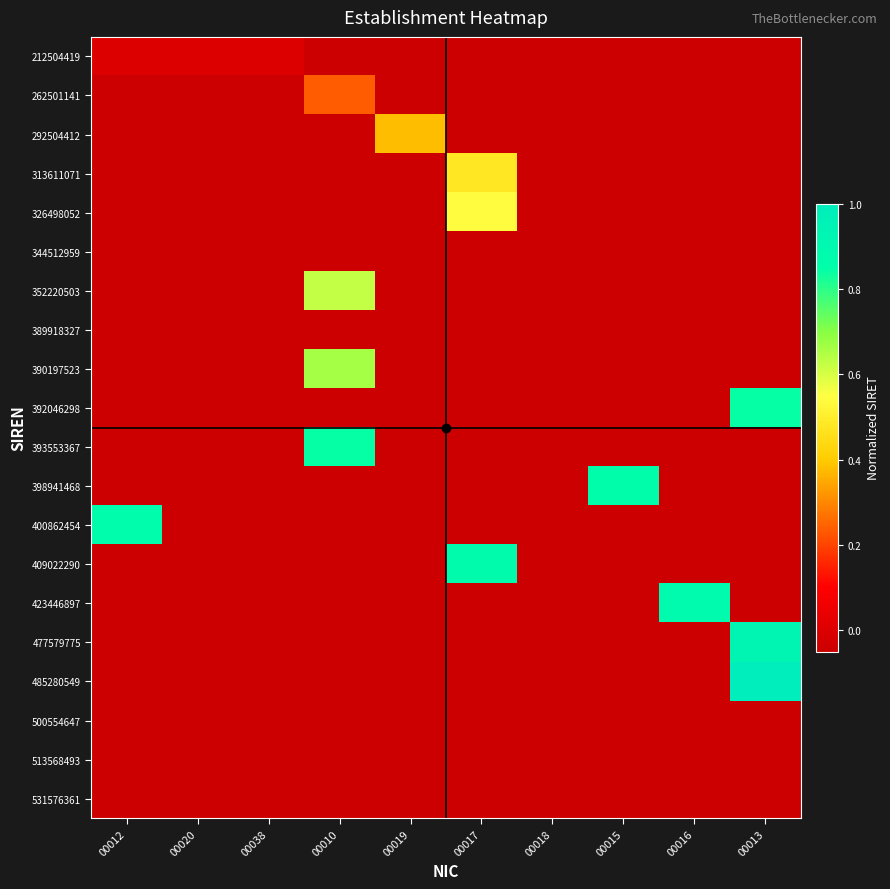

Between 00038 and 00013, which series saw the biggest shift?

485280549